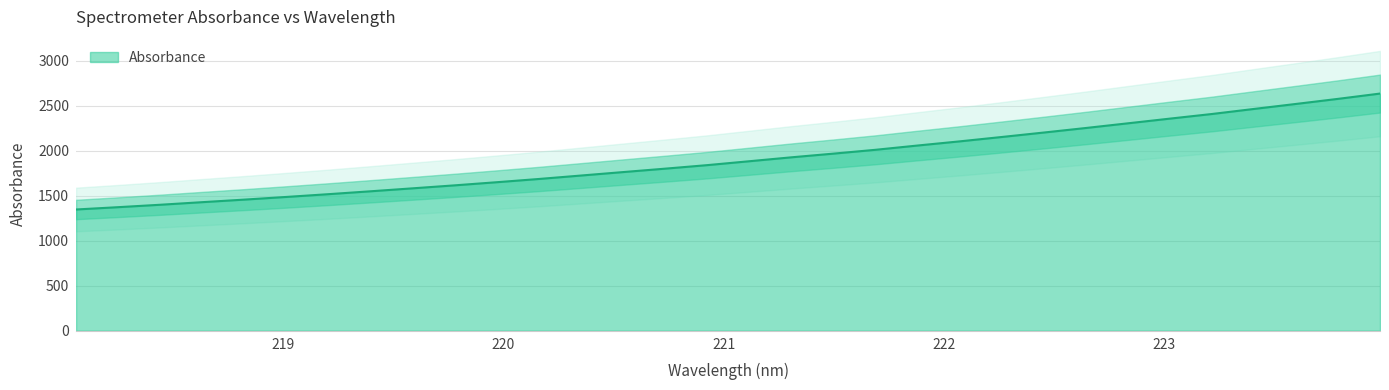

What is the difference between the values at 222.8355 and 220.9264?

464.3